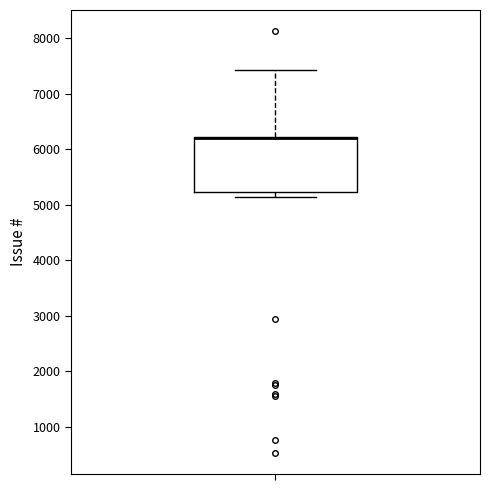

Read this box plot against the y-axis: the position of the median line, the range covered by the box, and the ends of both whiskers. The values are not printed on the chart, so give them approximately, as read against the axis.

median 6200 (drawn on the box's upper edge), box 5200 to 6200, whiskers 5100 to 7400